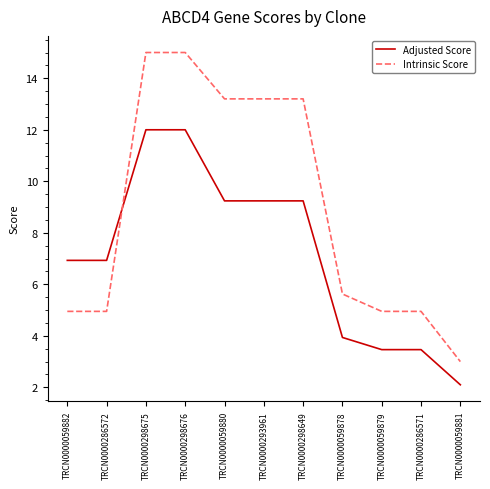

List the series in order of their overall mean, highest first.

Intrinsic Score, Adjusted Score